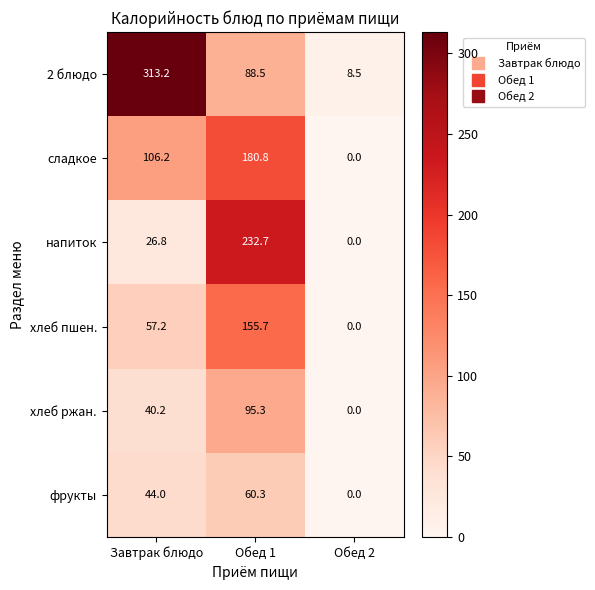

What is the difference between the highest and lowest values at Завтрак блюдо?

286.4